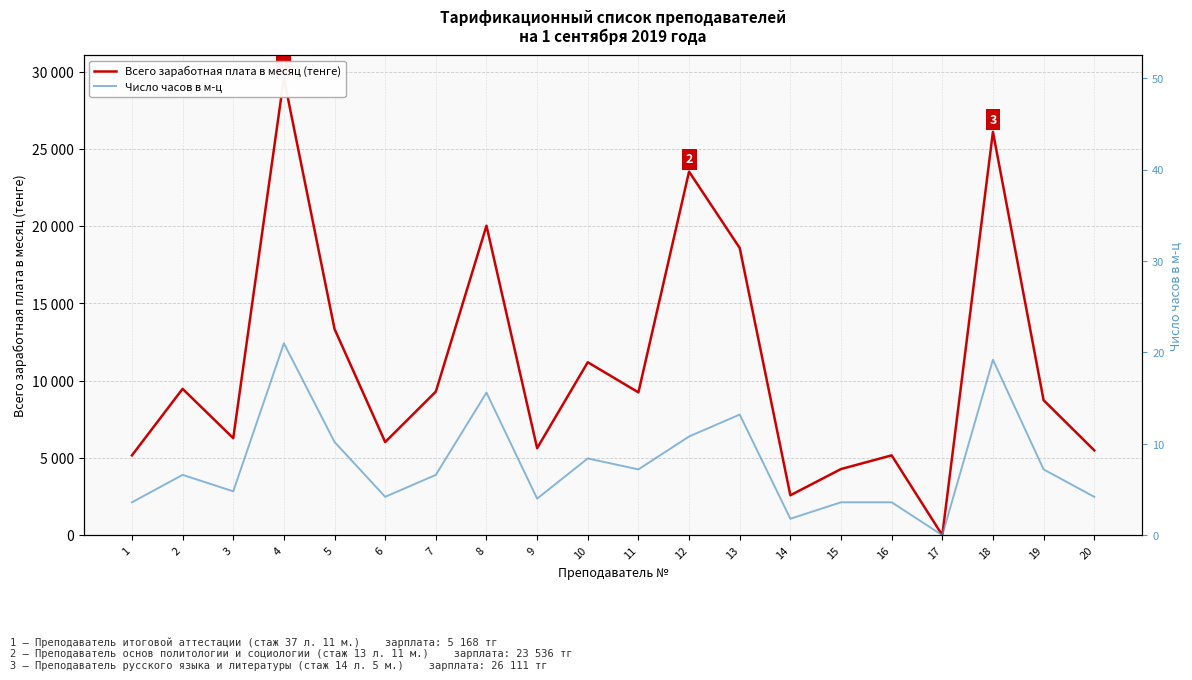

At which label is Всего заработная плата в месяц (тенге) closest to 14790?

5